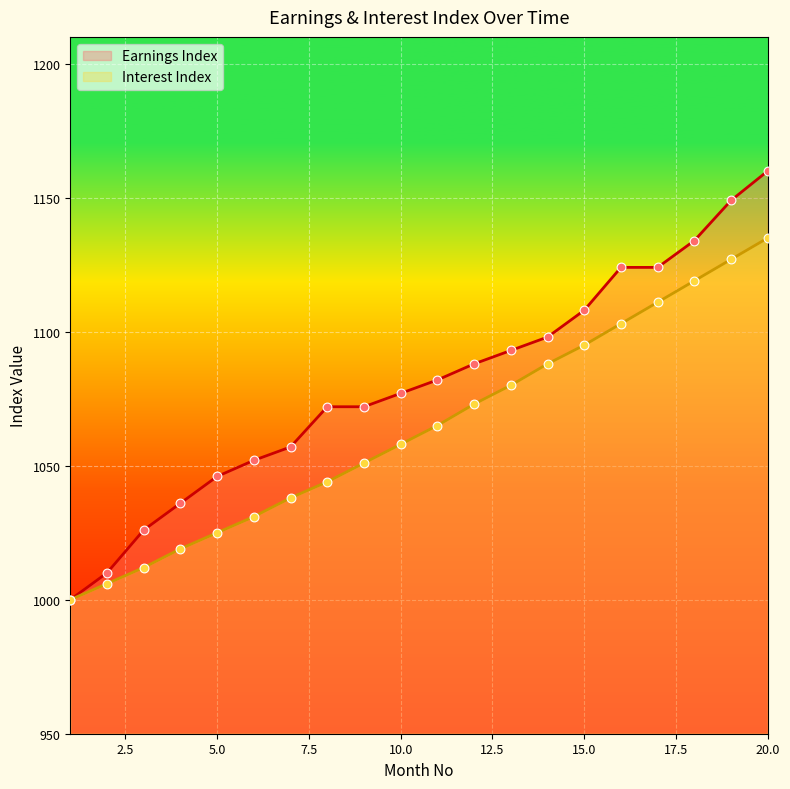

What are all the series names shown in the legend?

Earnings Index, Interest Index